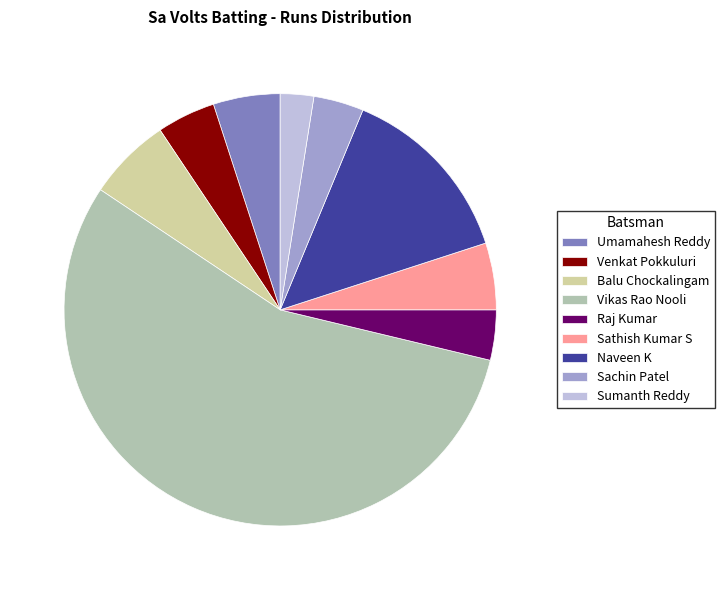

Count the number of slices in the pie.

9